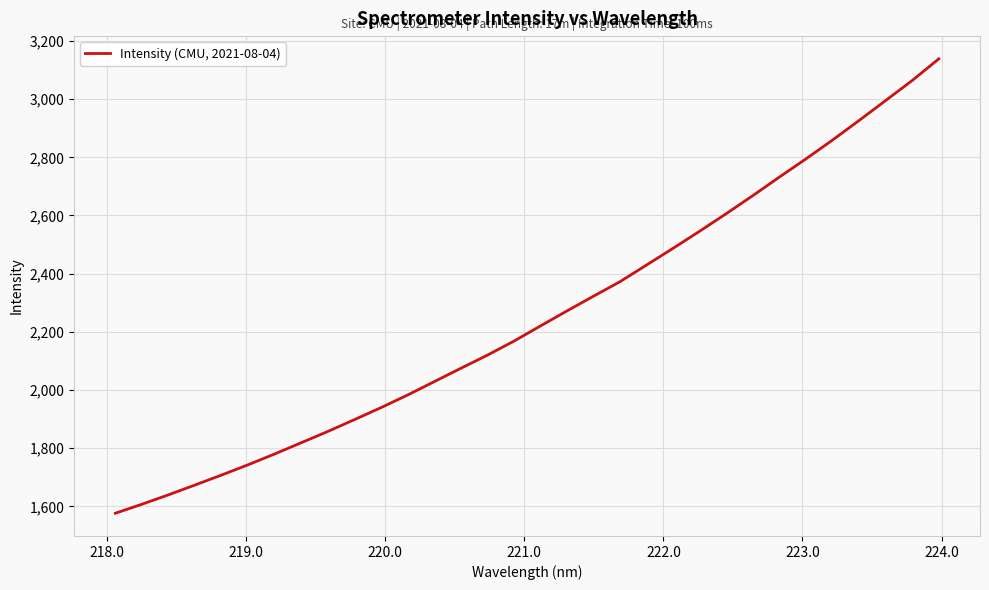

What is the difference between the maximum and minimum values?

1562.1